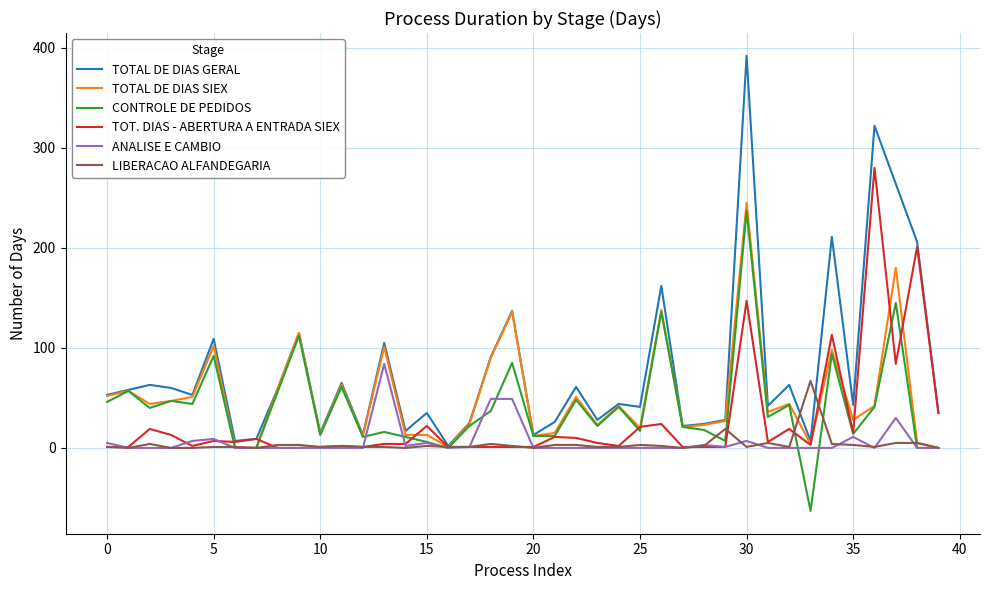

Which series has the largest total across all categories?

TOTAL DE DIAS GERAL